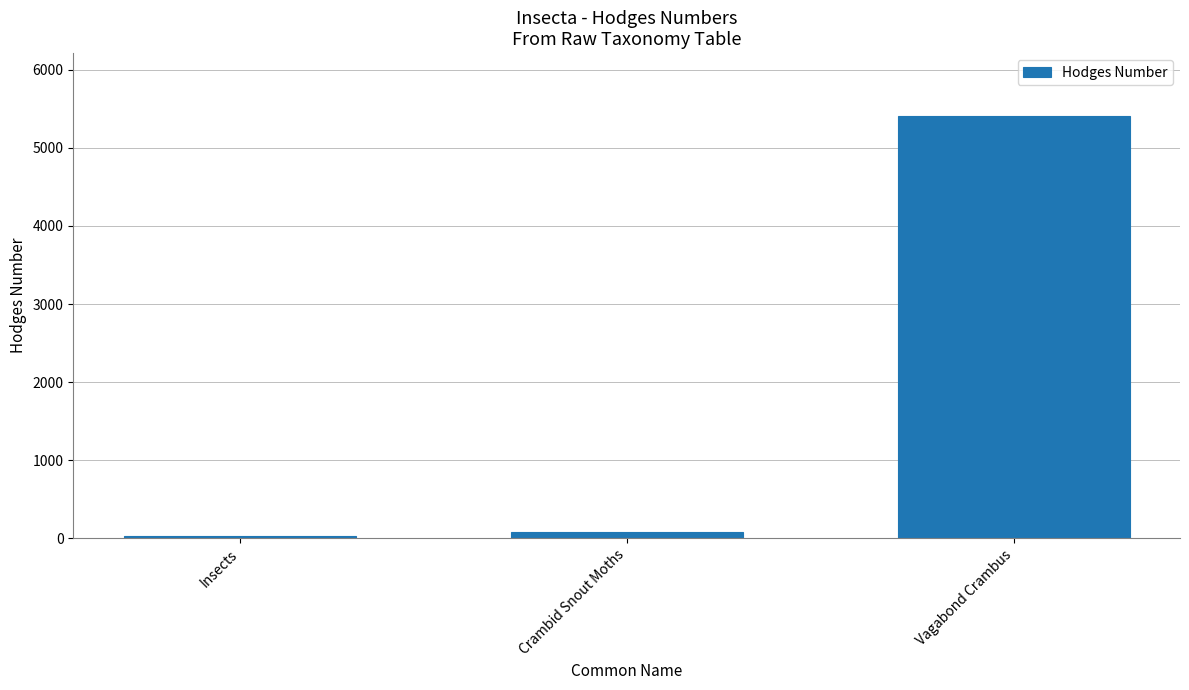

Rank the categories by value from lowest to highest.

Insects, Crambid Snout Moths, Vagabond Crambus